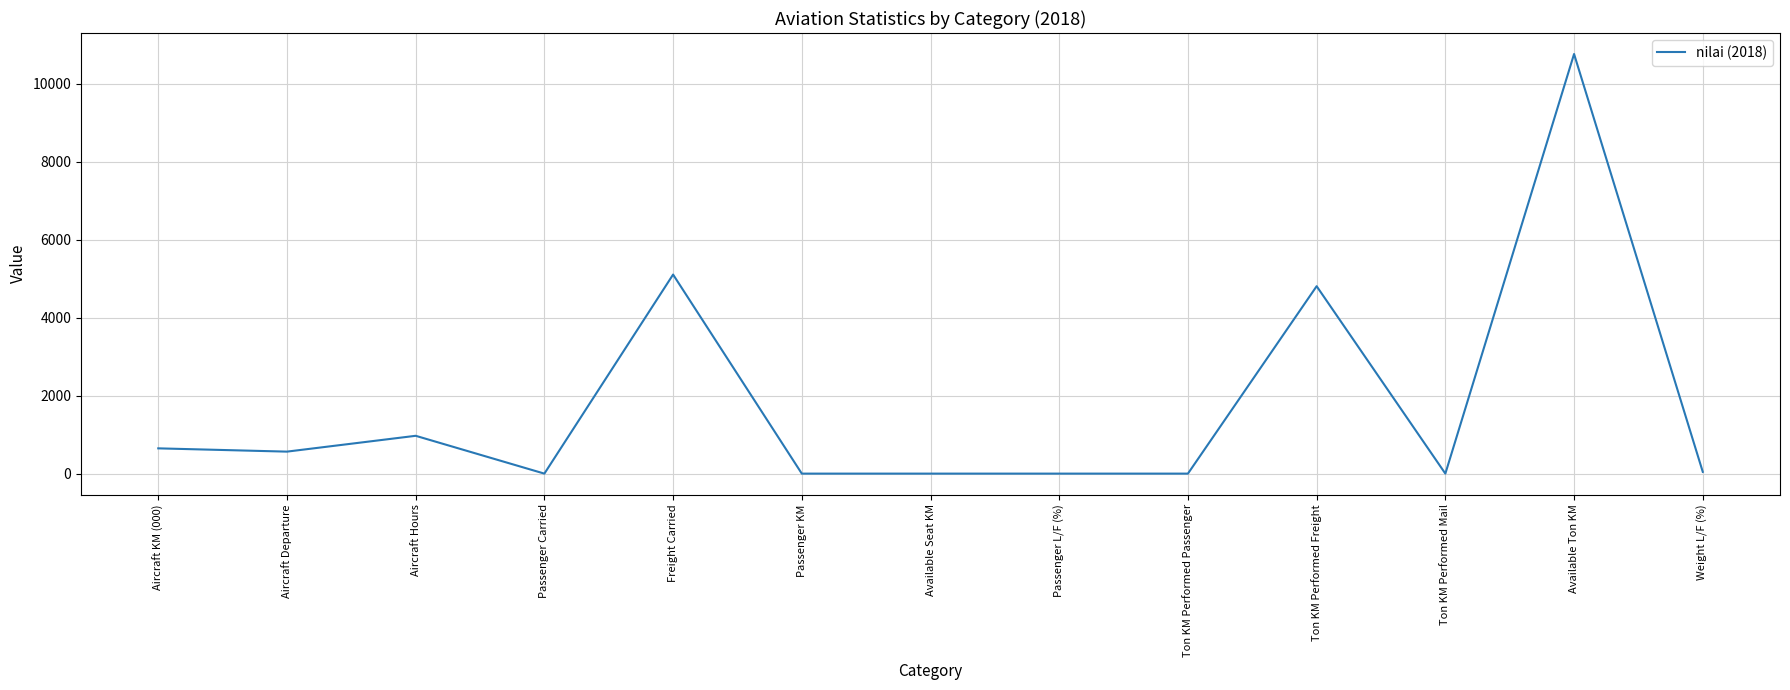

Between Ton KM Performed Freight and Available Seat KM, which is larger?

Ton KM Performed Freight